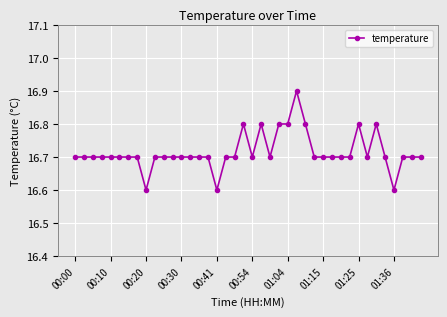

What is the minimum value shown in the chart?

16.6